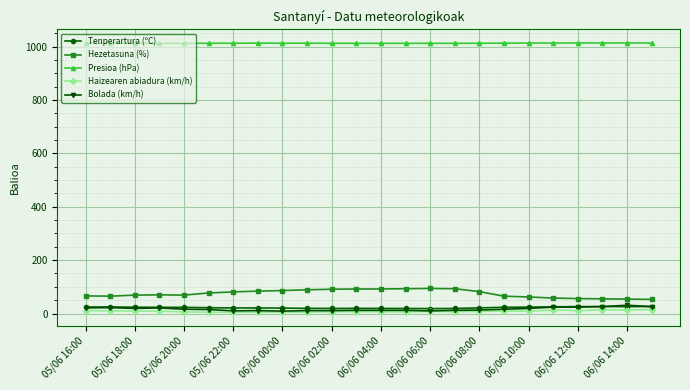

How many categories are shown in the chart?

24